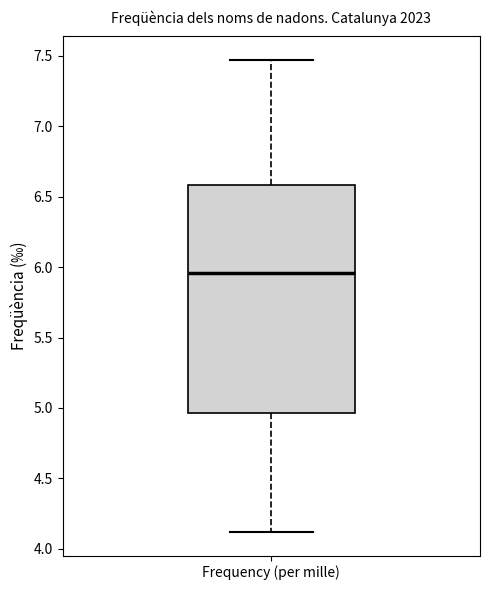

Read this box plot against the y-axis: the position of the median line, the range covered by the box, and the ends of both whiskers. The values are not printed on the chart, so give them approximately, as read against the axis.

median 5.95, box 4.95 to 6.60, whiskers 4.10 to 7.45